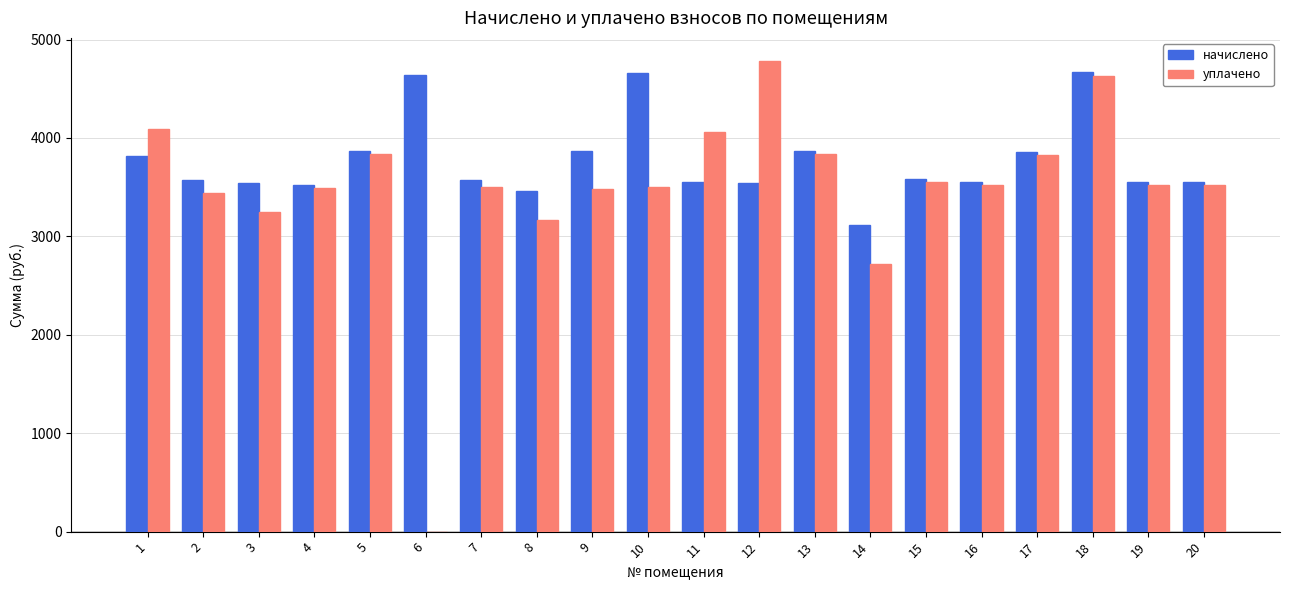

At which category is the sum across all series the highest?

18